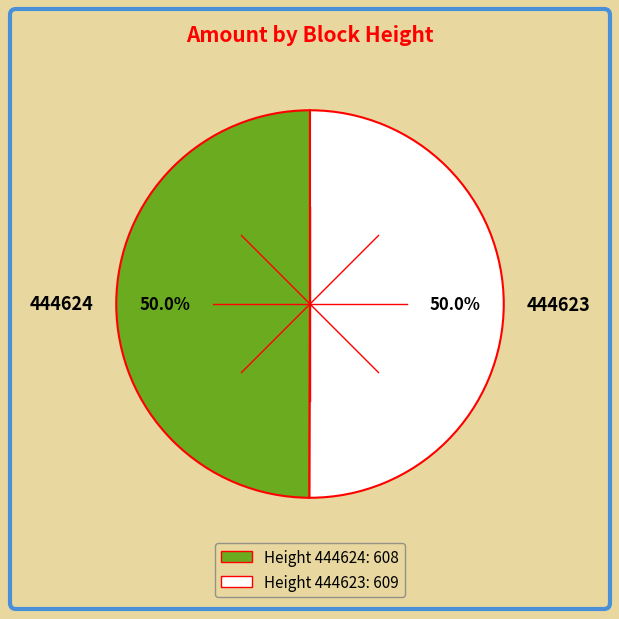

The 444623 slice represents 55% of the pie. True or false?

False